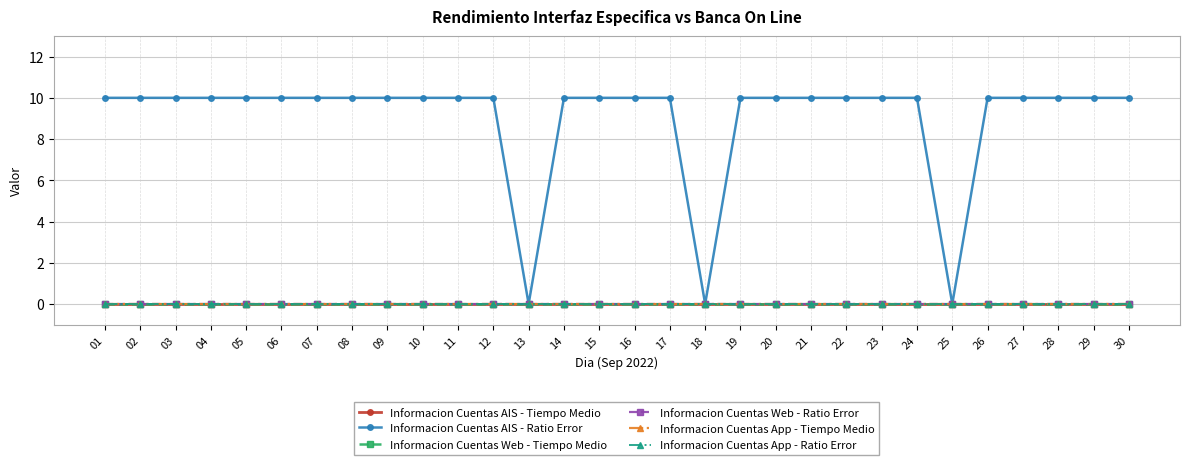

True or false: Informacion Cuentas App - Ratio Error has a value of 0 at 22.

True